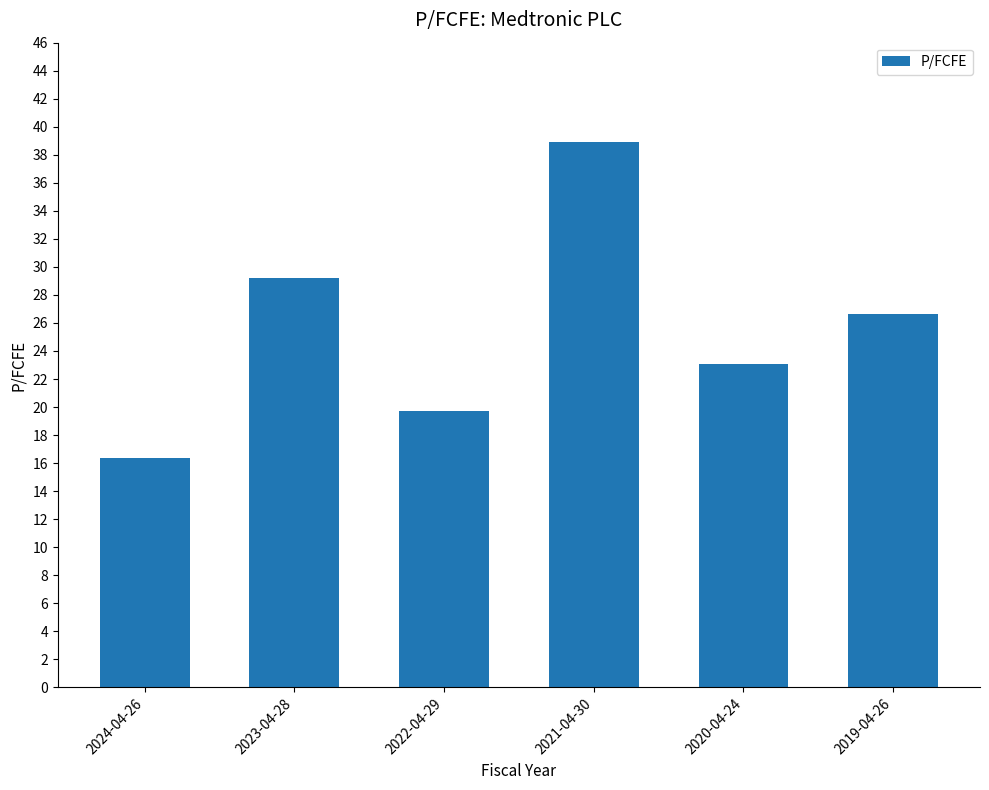

What is the maximum value shown in the chart?

38.9